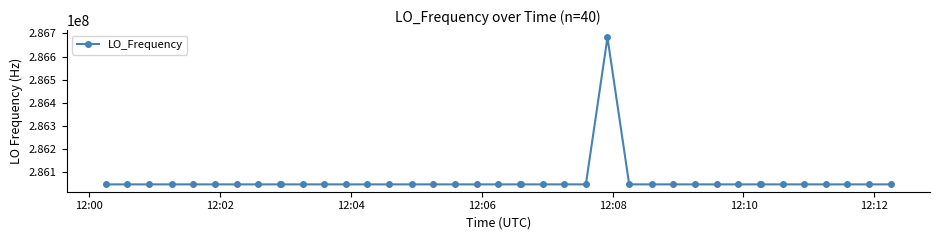

True or false: the data has more than 1 interior local peaks.

True